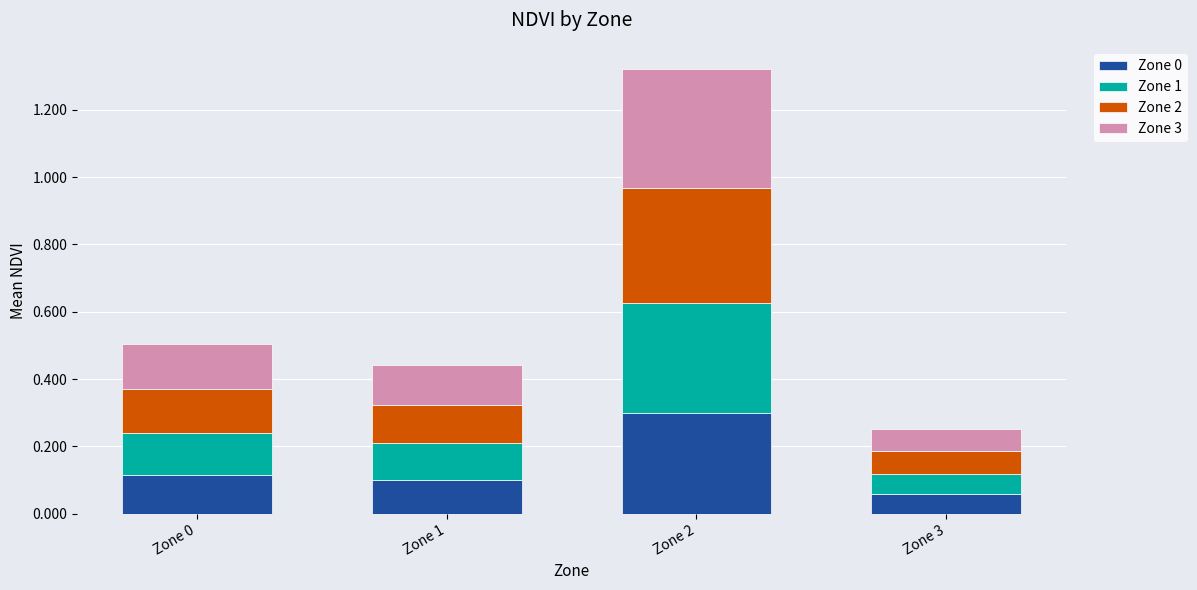

Count the Zone 0 values in the range 0 to 1.

4